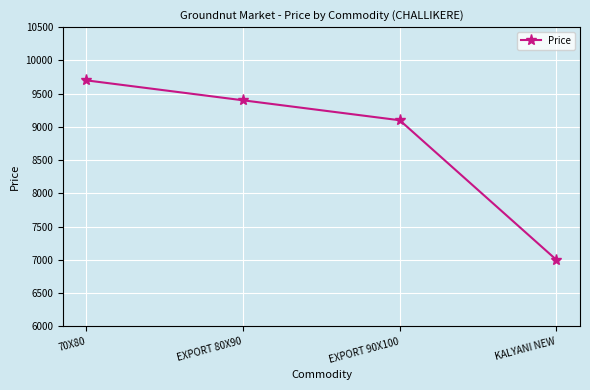

How many lines are shown in the chart?

1